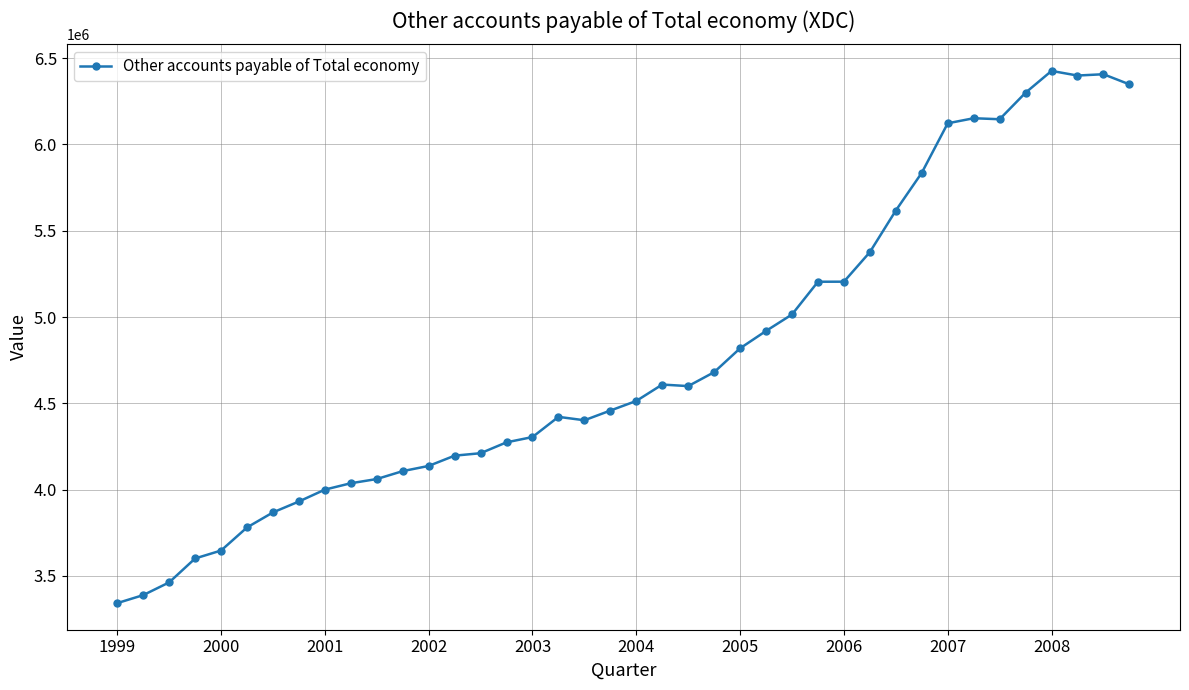

What is the average value?

4757922.5